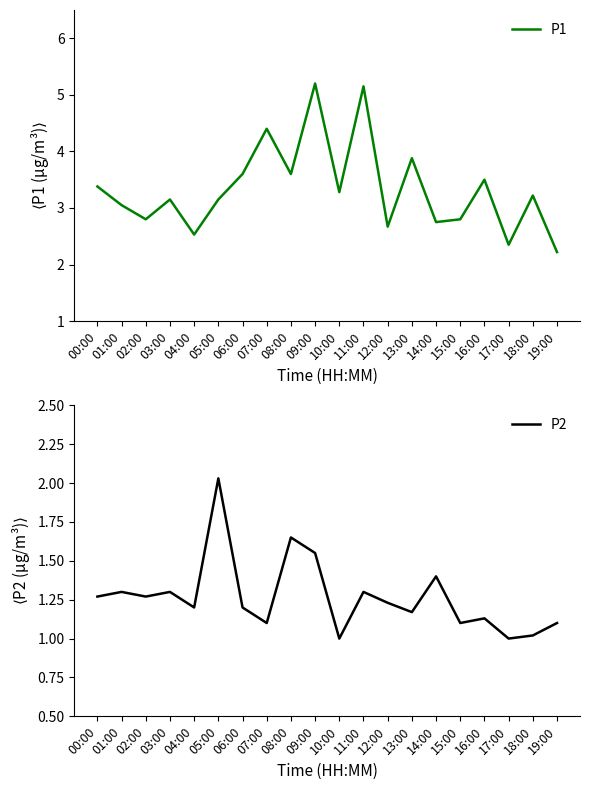

True or false: P1 and P2 intersect in this chart.

False